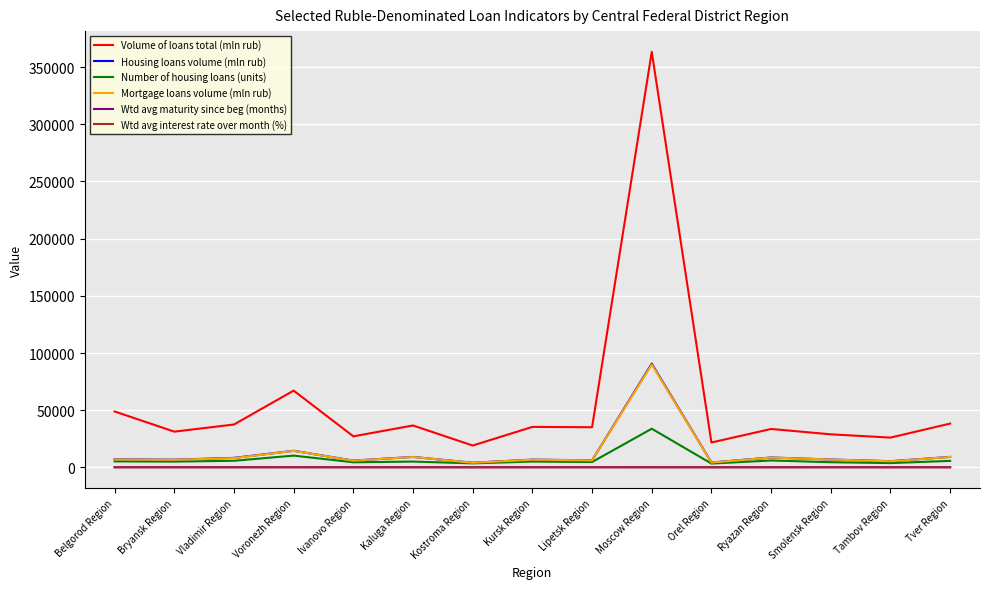

What is the highest value of the Volume of loans total (mln rub) series?

363280.0